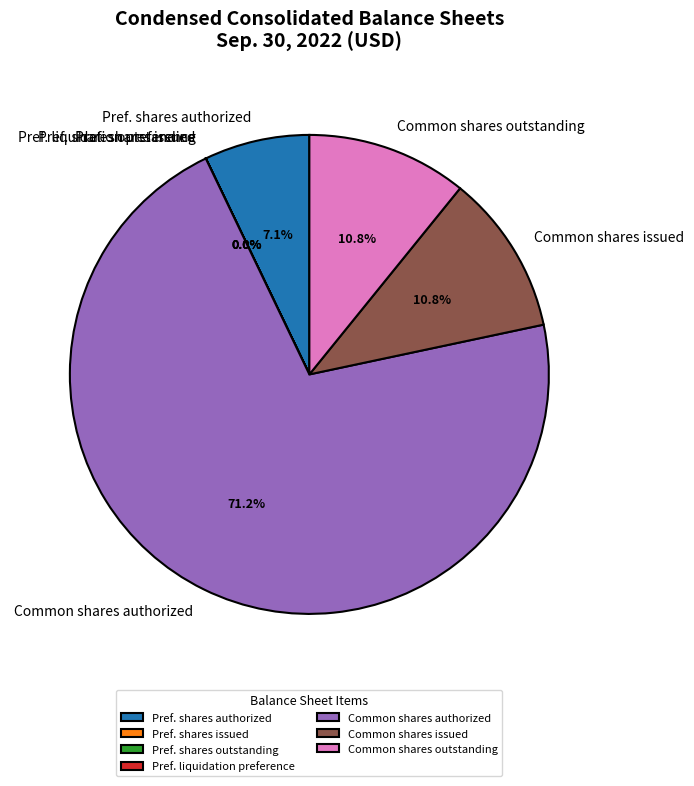

What is the largest slice in the pie chart?

Common shares authorized